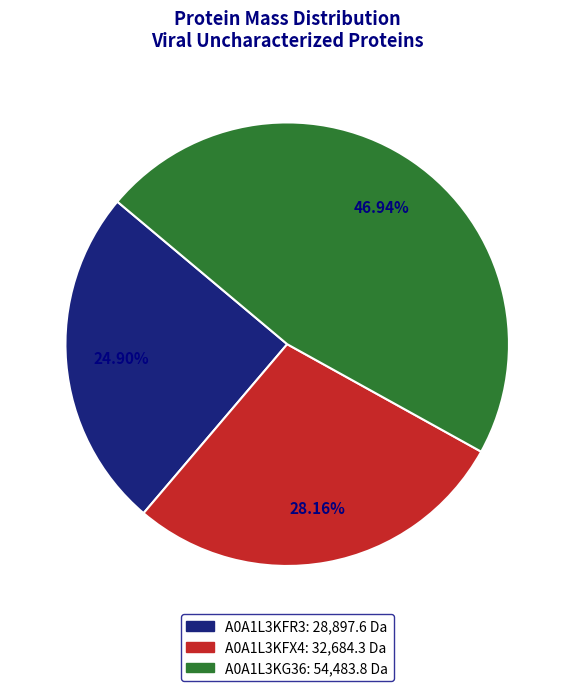

How many slices are in this pie chart?

3